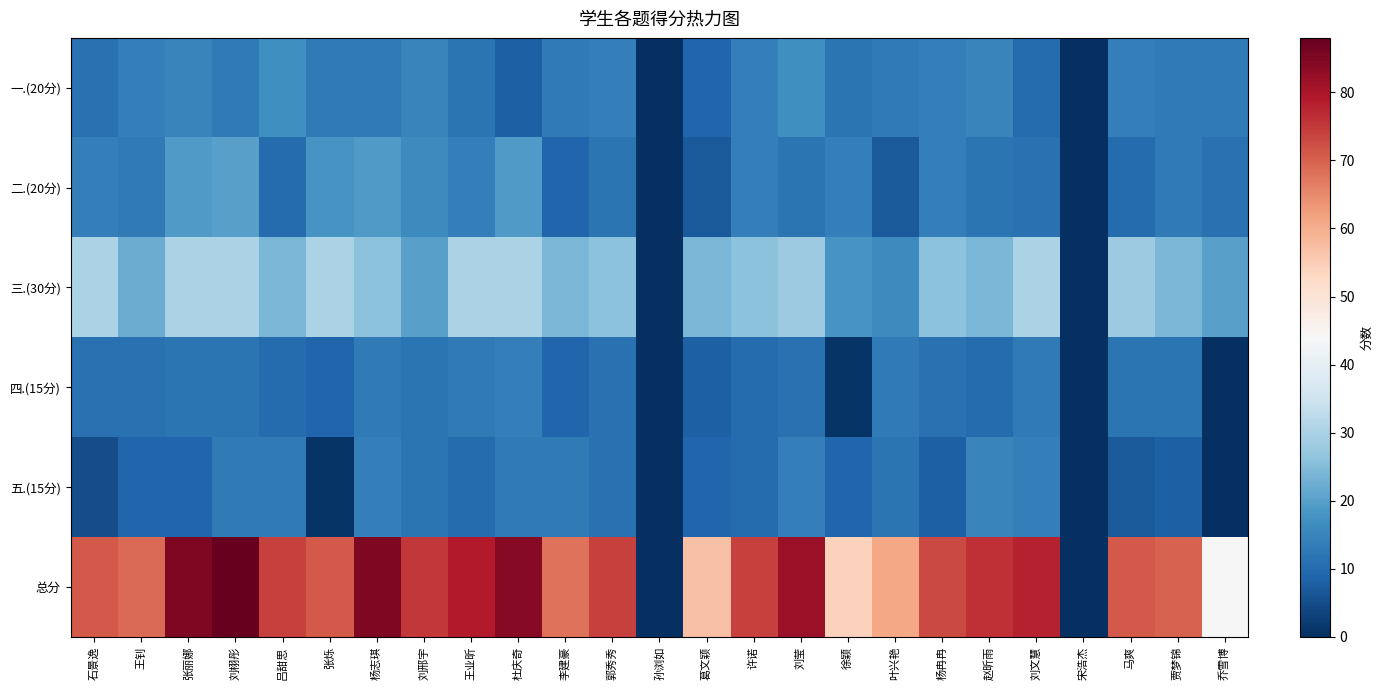

Reading left to right, what are all the values shown in this chart?

一.(20分): 石景逸=11	王钊=14	张丽娜=15	刘栩彤=13	吕甜思=17	张烁=13	杨志琪=13	刘邢宇=15	王业昕=12	杜庆奇=8	李建豪=13	郭秀秀=14	孙浏如=0	葛文颖=9	许诺=14	刘莹=17	徐颖=12	叶兴艳=13	杨冉冉=14	赵昕雨=15	刘文慧=10	宋浩杰=0	马爽=14	贾梦锦=13	乔雪博=13
二.(20分): 石景逸=14	王钊=13	张丽娜=19	刘栩彤=20	吕甜思=10	张烁=18	杨志琪=19	刘邢宇=16	王业昕=14	杜庆奇=19	李建豪=9	郭秀秀=12	孙浏如=0	葛文颖=7	许诺=14	刘莹=12	徐颖=14	叶兴艳=7	杨冉冉=14	赵昕雨=12	刘文慧=11	宋浩杰=0	马爽=10	贾梦锦=13	乔雪博=11
三.(30分): 石景逸=30	王钊=22	张丽娜=30	刘栩彤=30	吕甜思=24	张烁=30	杨志琪=26	刘邢宇=20	王业昕=30	杜庆奇=30	李建豪=24	郭秀秀=26	孙浏如=0	葛文颖=24	许诺=26	刘莹=28	徐颖=18	叶兴艳=16	杨冉冉=26	赵昕雨=24	刘文慧=30	宋浩杰=0	马爽=28	贾梦锦=24	乔雪博=20
四.(15分): 石景逸=11	王钊=11	张丽娜=12	刘栩彤=12	吕甜思=10	张烁=9	杨志琪=13	刘邢宇=12	王业昕=13	杜庆奇=14	李建豪=9	郭秀秀=11	孙浏如=0	葛文颖=8	许诺=10	刘莹=11	徐颖=1	叶兴艳=13	杨冉冉=11	赵昕雨=10	刘文慧=13	宋浩杰=0	马爽=12	贾梦锦=12	乔雪博=0
五.(15分): 石景逸=5	王钊=9	张丽娜=9	刘栩彤=13	吕甜思=13	张烁=1	杨志琪=14	刘邢宇=12	王业昕=10	杜庆奇=13	李建豪=13	郭秀秀=11	孙浏如=0	葛文颖=9	许诺=10	刘莹=14	徐颖=9	叶兴艳=12	杨冉冉=8	赵昕雨=15	刘文慧=14	宋浩杰=0	马爽=7	贾梦锦=8	乔雪博=0
总分: 石景逸=71	王钊=69	张丽娜=85	刘栩彤=88	吕甜思=74	张烁=71	杨志琪=85	刘邢宇=75	王业昕=79	杜庆奇=84	李建豪=68	郭秀秀=74	孙浏如=0	葛文颖=57	许诺=74	刘莹=82	徐颖=54	叶兴艳=61	杨冉冉=73	赵昕雨=76	刘文慧=78	宋浩杰=0	马爽=71	贾梦锦=70	乔雪博=44